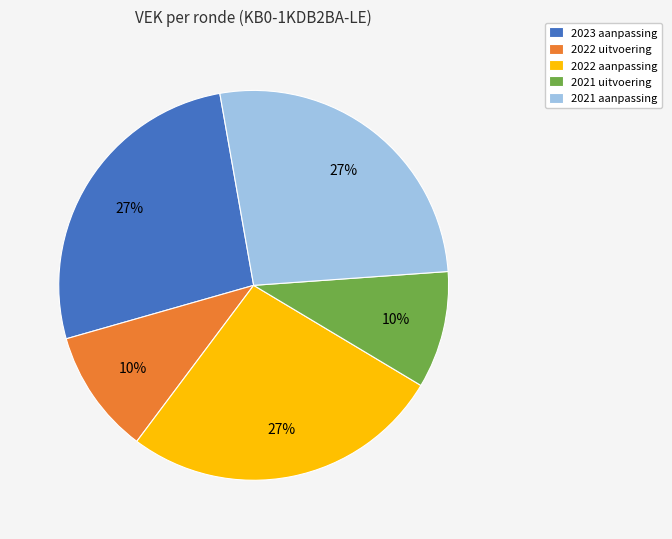

To the nearest percent, what is the difference between the largest and smallest slice percentages?

17%